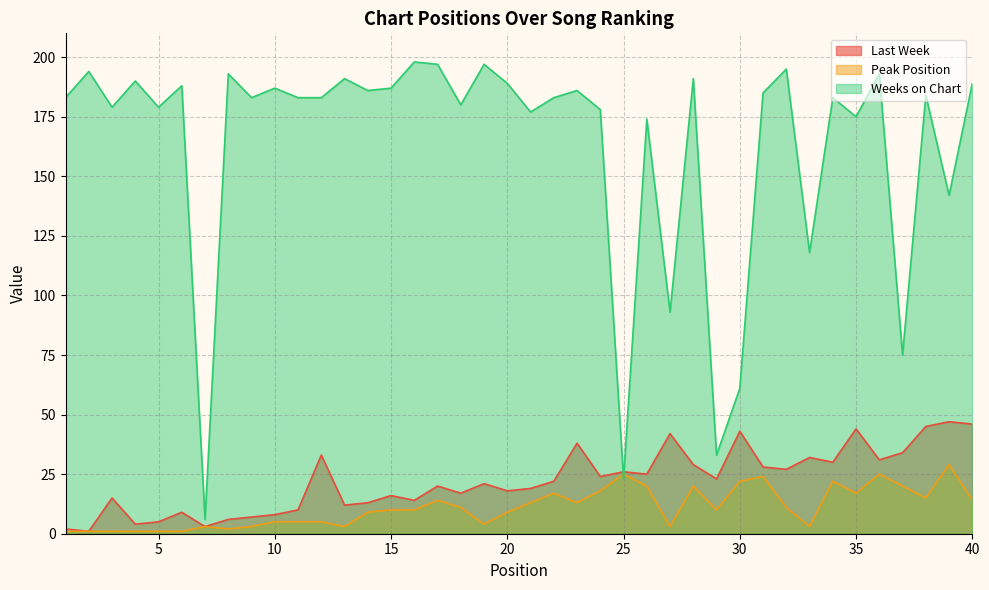

Reading left to right, what are all the values shown in this chart?

Last Week: 1=2	2=1	3=15	4=4	5=5	6=9	7=3	8=6	9=7	10=8	11=10	12=33	13=12	14=13	15=16	16=14	17=20	18=17	19=21	20=18	21=19	22=22	23=38	24=24	25=26	26=25	27=42	28=29	29=23	30=43	31=28	32=27	33=32	34=30	35=44	36=31	37=34	38=45	39=47	40=46
Peak Position: 1=1	2=1	3=1	4=1	5=1	6=1	7=3	8=2	9=3	10=5	11=5	12=5	13=3	14=9	15=10	16=10	17=14	18=11	19=4	20=9	21=13	22=17	23=13	24=18	25=25	26=20	27=3	28=20	29=10	30=22	31=24	32=11	33=3	34=22	35=17	36=25	37=20	38=15	39=29	40=14
Weeks on Chart: 1=183	2=194	3=179	4=190	5=179	6=188	7=6	8=193	9=183	10=187	11=183	12=183	13=191	14=186	15=187	16=198	17=197	18=180	19=197	20=189	21=177	22=183	23=186	24=178	25=23	26=174	27=93	28=191	29=33	30=61	31=185	32=195	33=118	34=183	35=175	36=193	37=75	38=184	39=142	40=189